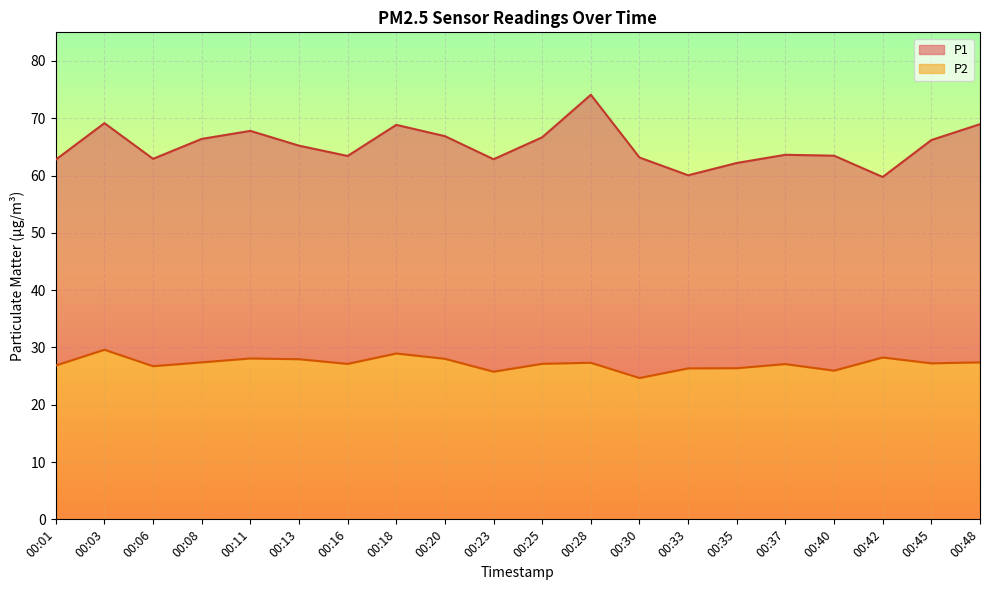

What is the maximum value for P2?

29.6